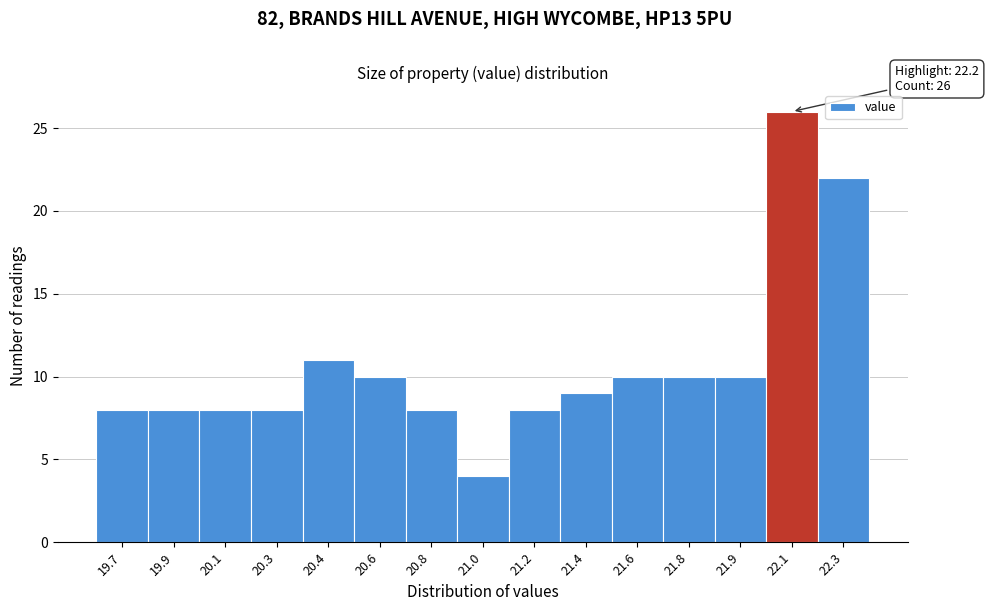

Reading left to right, extract all data points from this chart.

8	8	8	8	11	10	8	4	8	9	10	10	10	26	22